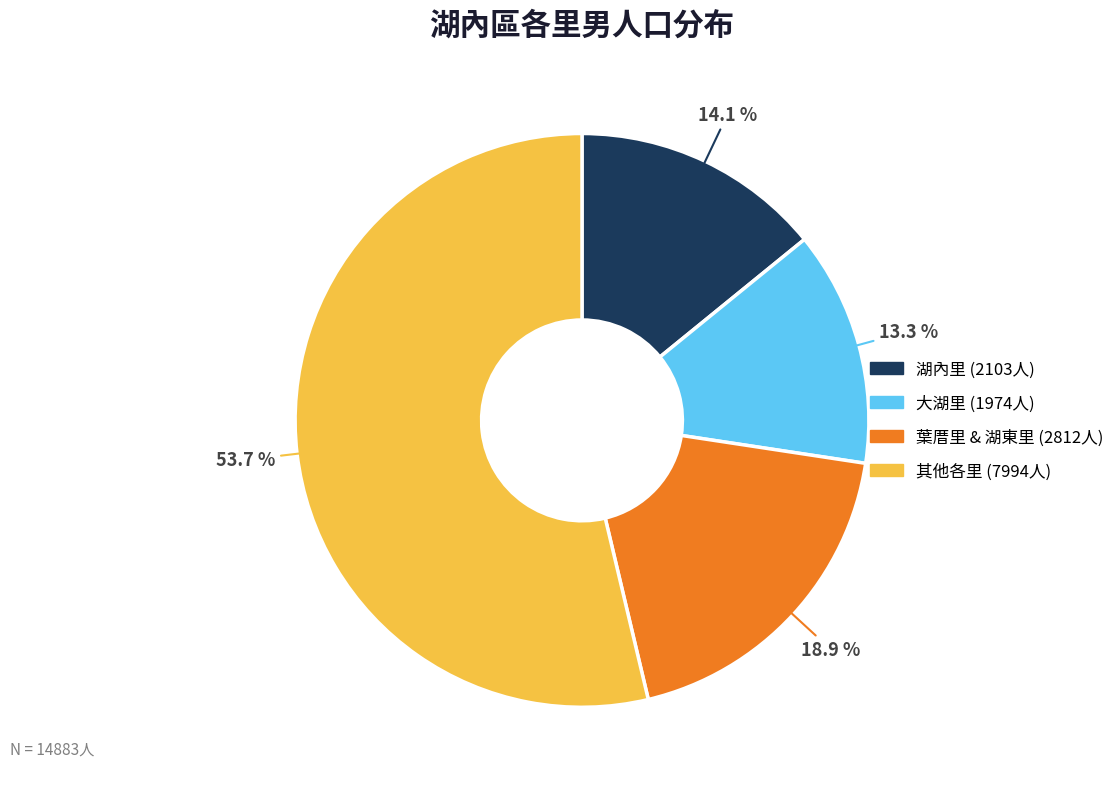

Is there a majority slice in this chart?

Yes